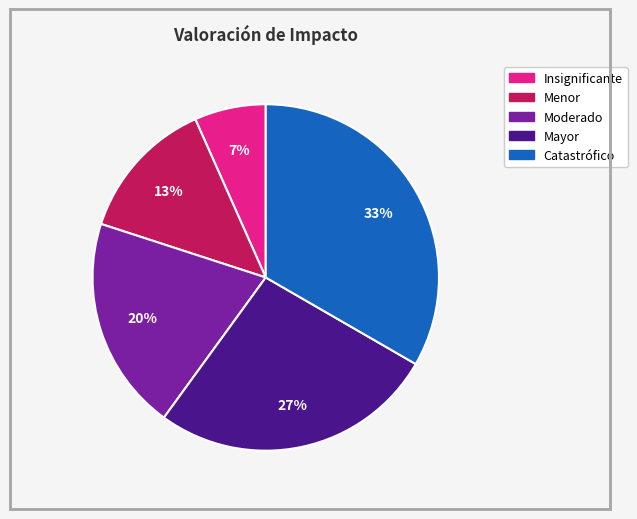

To the nearest percent, what percentage of the pie is Insignificante?

7%